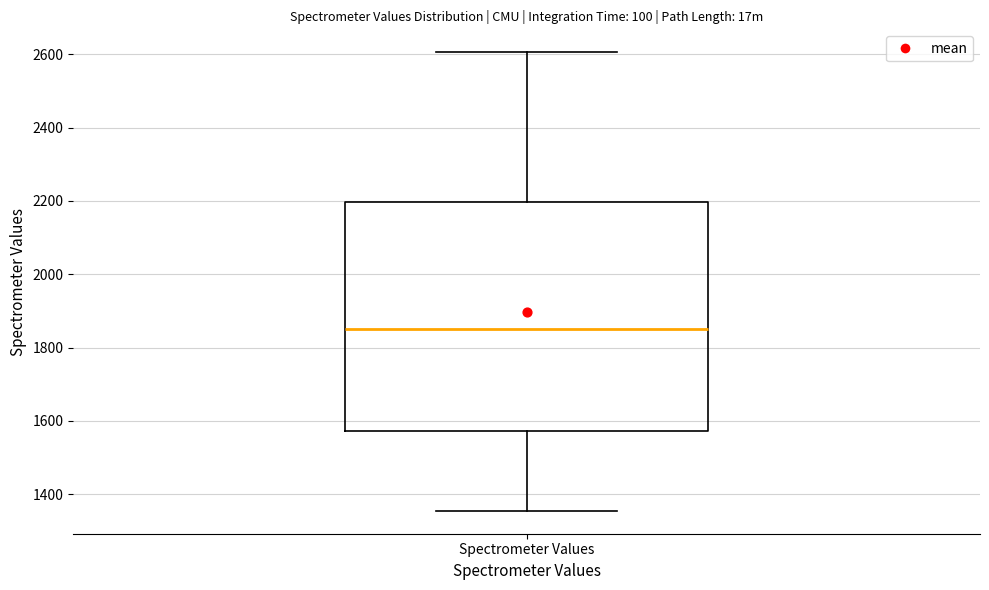

Read this box plot against the y-axis: the position of the median line, the range covered by the box, and the ends of both whiskers. The values are not printed on the chart, so give them approximately, as read against the axis.

median 1860, box 1580 to 2200, whiskers 1360 to 2600